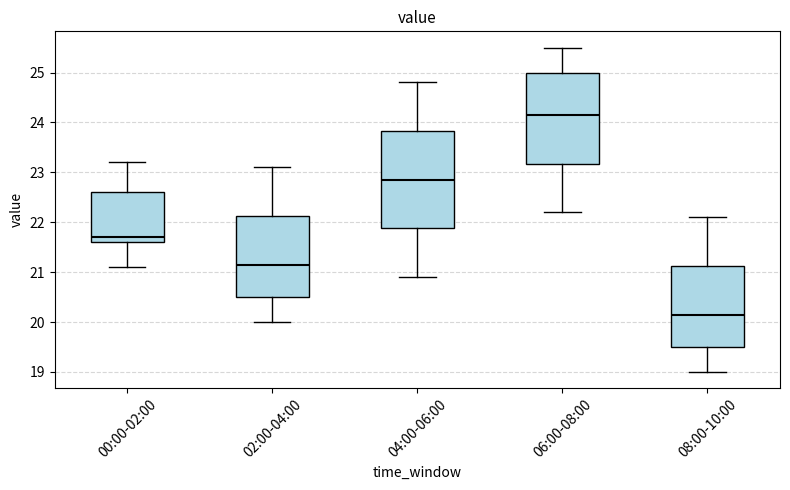

Reading left to right, read every box against the y-axis: the position of its median line, the range the box covers, and the ends of its whiskers. The values are not printed on the chart, so give them approximately, as read against the axis.

00:00-02:00: median 21.7, box 21.6 to 22.6, whiskers 21.1 to 23.2
02:00-04:00: median 21.2, box 20.5 to 22.1, whiskers 20.0 to 23.1
04:00-06:00: median 22.9, box 21.9 to 23.8, whiskers 20.9 to 24.8
06:00-08:00: median 24.2, box 23.2 to 25.0, whiskers 22.2 to 25.5
08:00-10:00: median 20.2, box 19.5 to 21.1, whiskers 19.0 to 22.1